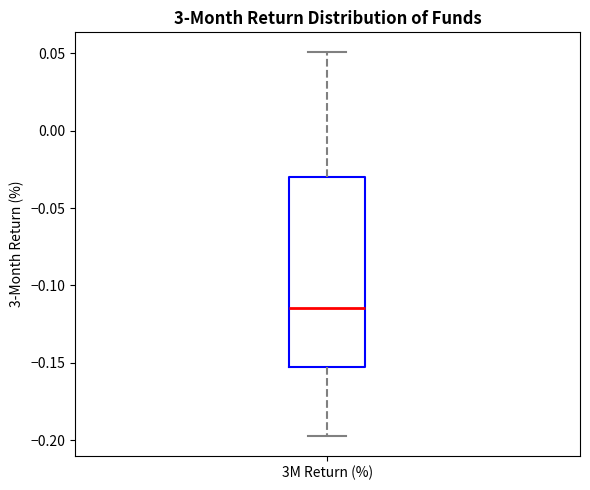

Read this box plot against the y-axis: the position of the median line, the range covered by the box, and the ends of both whiskers. The values are not printed on the chart, so give them approximately, as read against the axis.

median -0.115, box -0.155 to -0.030, whiskers -0.200 to 0.050